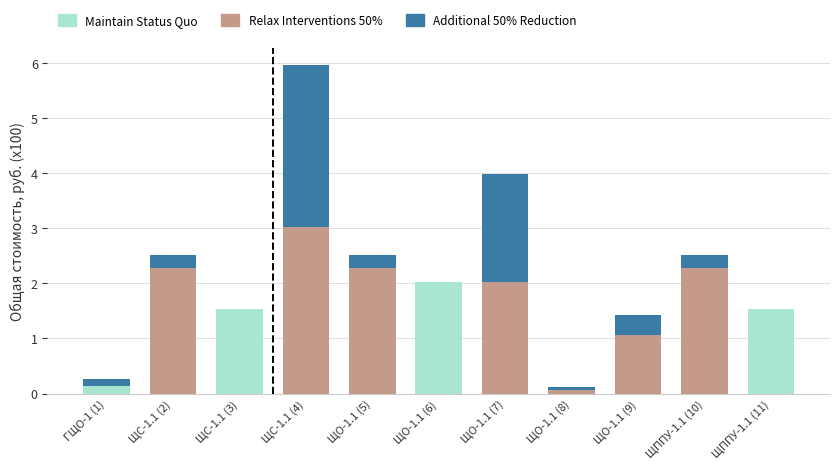

The Maintain Status Quo series shows 0.0 at ЩО-1.1 (9). True or false?

True